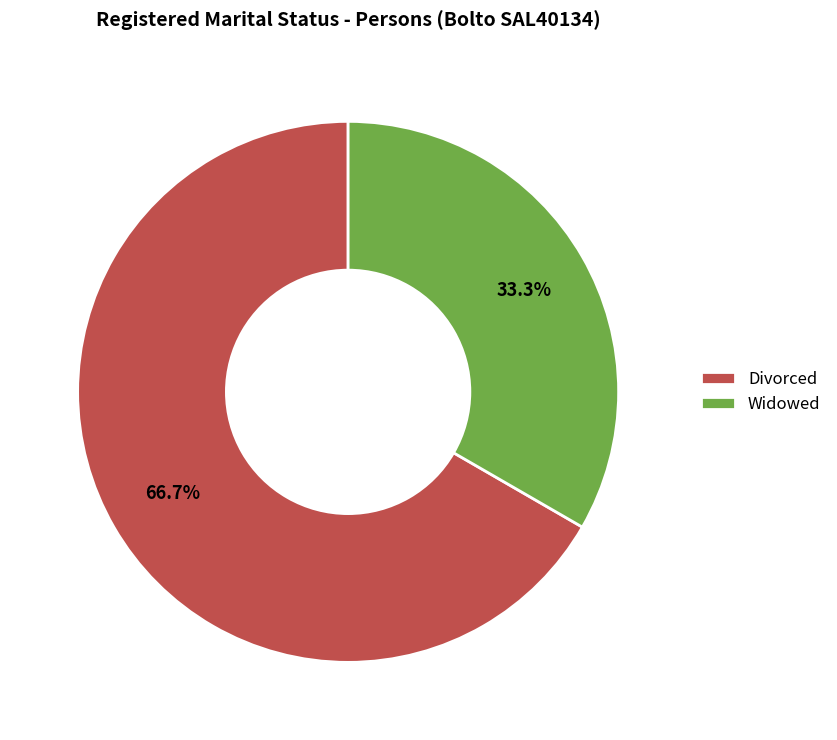

Between Divorced and Widowed, which is larger?

Divorced